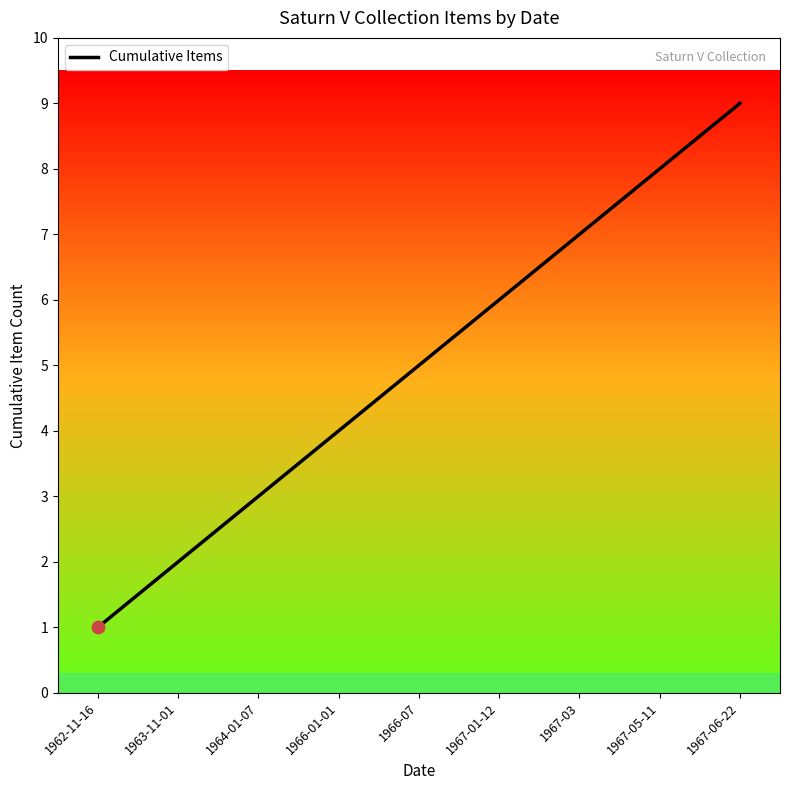

What is the ratio of the value at 1967-03 to the value at 1966-07?

1.4